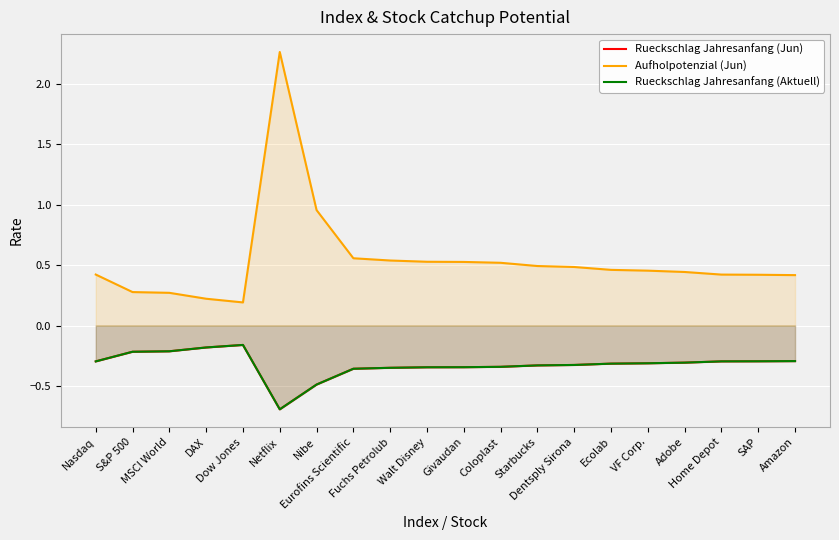

Between Eurofins Scientific and VF Corp., which series saw the biggest shift?

Aufholpotenzial (Jun)